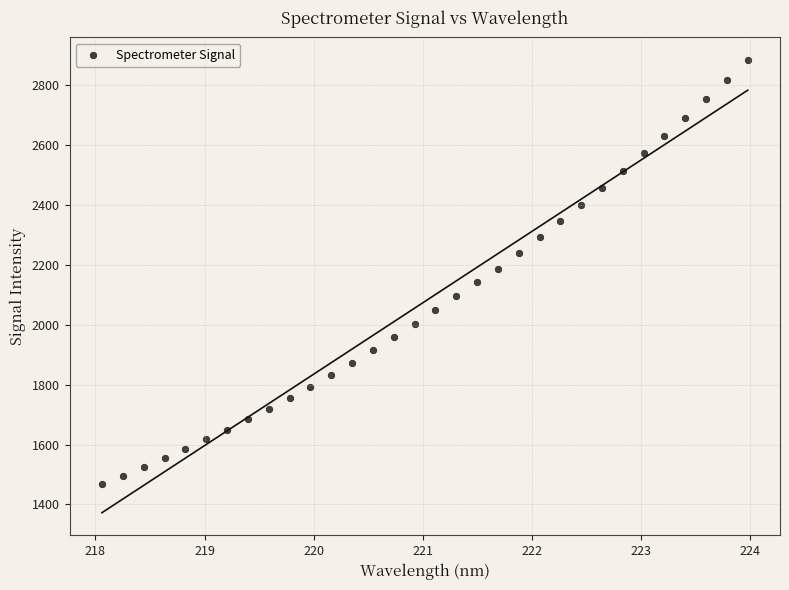

What is the range of X values (max minus min)?

5.9